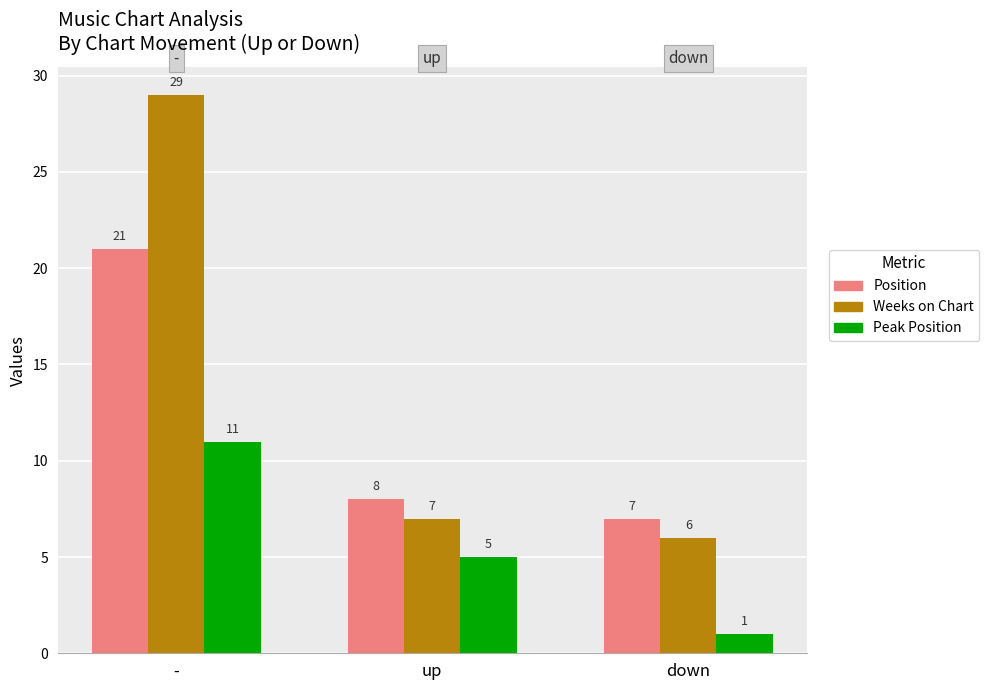

What is the spread (max minus min) of values at -?

18